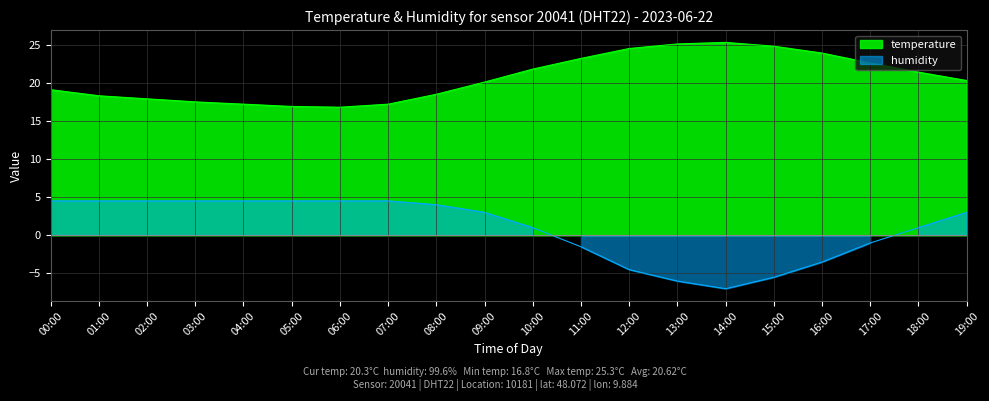

Where is temperature nearest to the value 21?

18:00